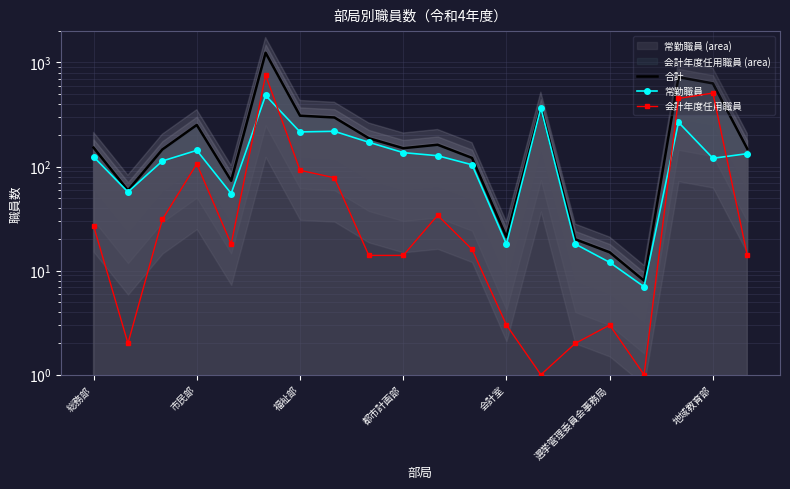

Which series changed the most between 市民部 and 13?

合計